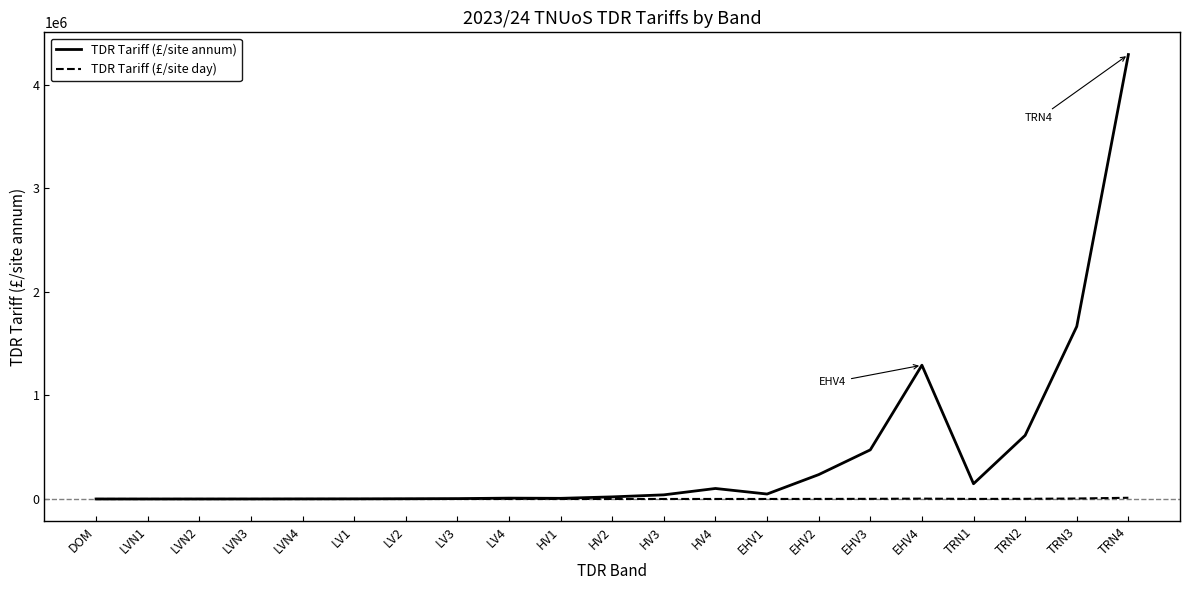

Where is TDR Tariff (£/site annum) nearest to the value 2145210?

TRN3